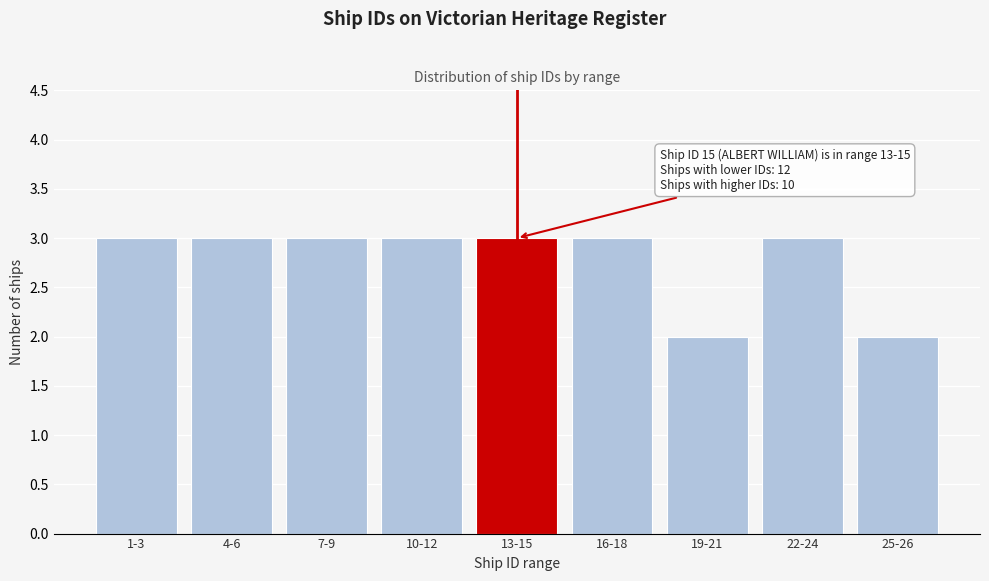

Reading right to left, transcribe all the data shown in this chart.

25-26=2	22-24=3	19-21=2	16-18=3	13-15=3	10-12=3	7-9=3	4-6=3	1-3=3